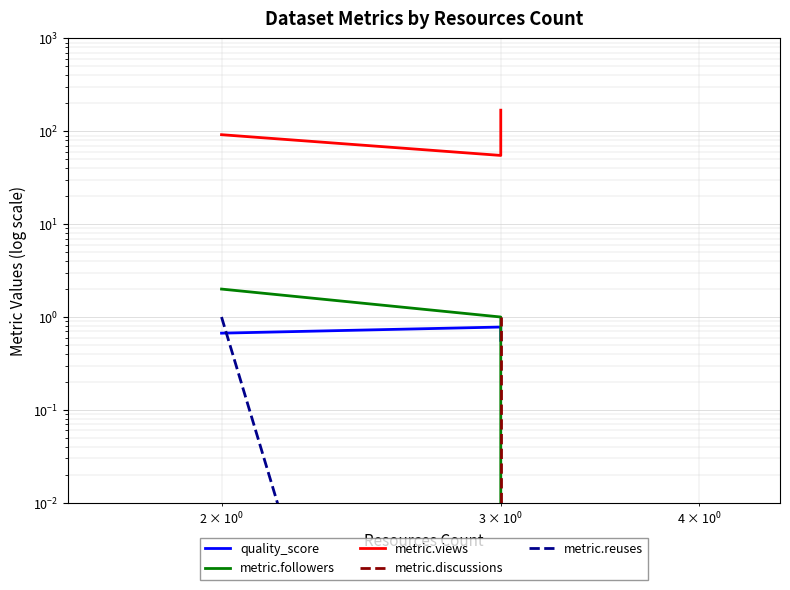

At how many categories does at least one series exceed 48?

3